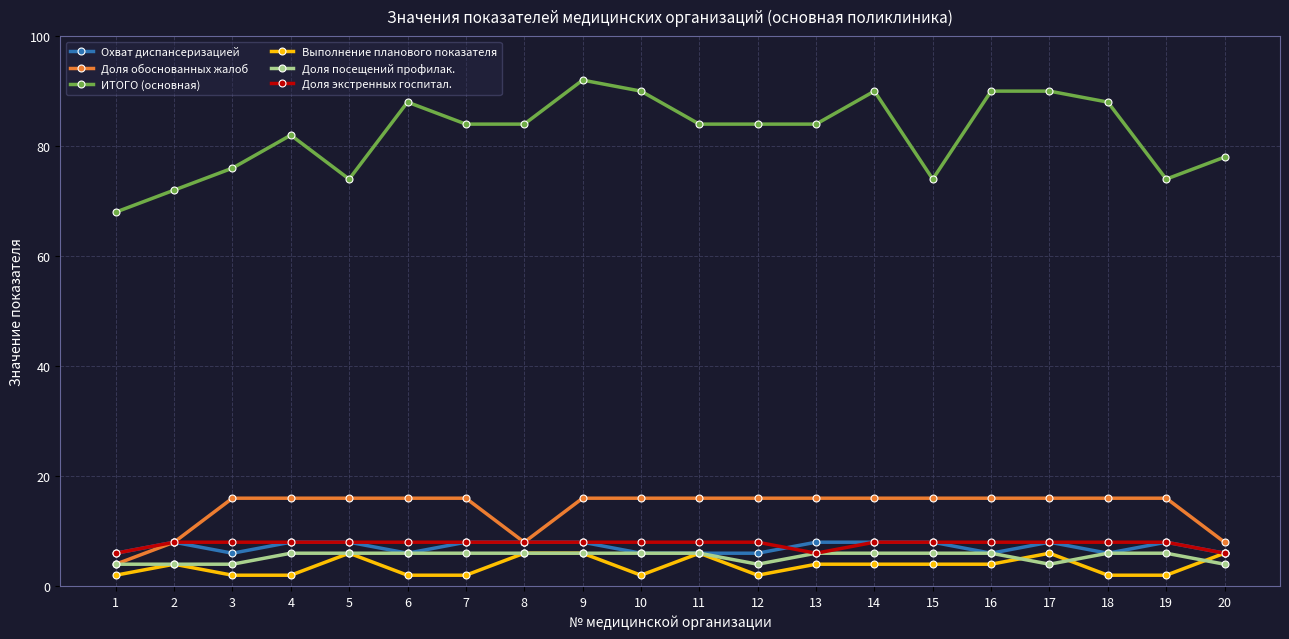

What is the approximate value of Доля посещений профилак. at 3?

4